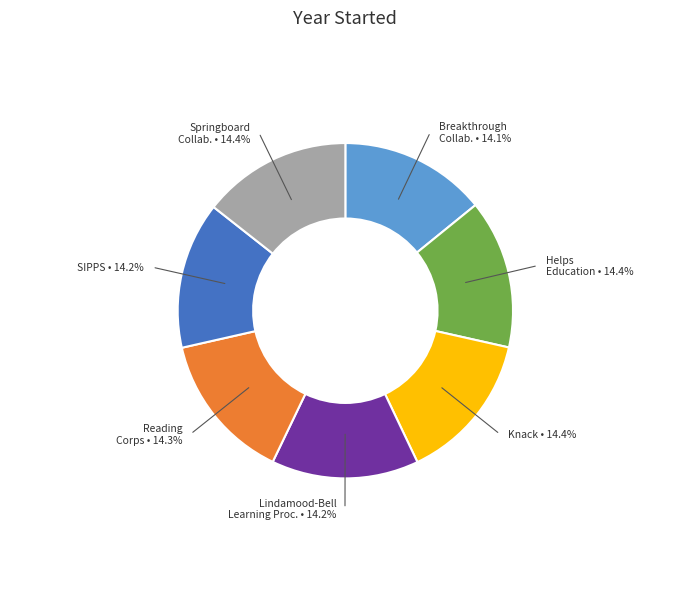

Is there any slice that represents more than half of the pie?

No